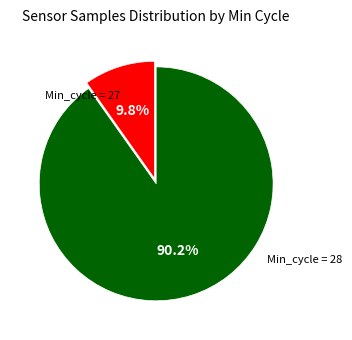

To the nearest percent, what is the average slice percentage?

50%